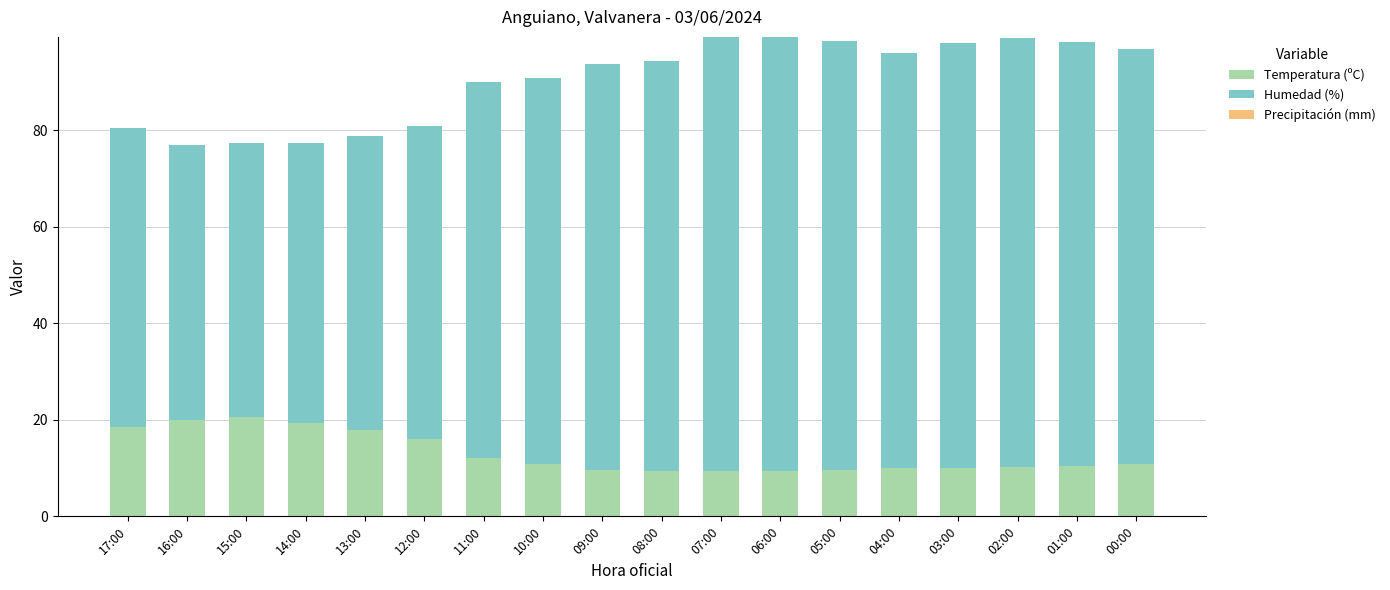

What is the minimum value for Temperatura (ºC)?

9.3